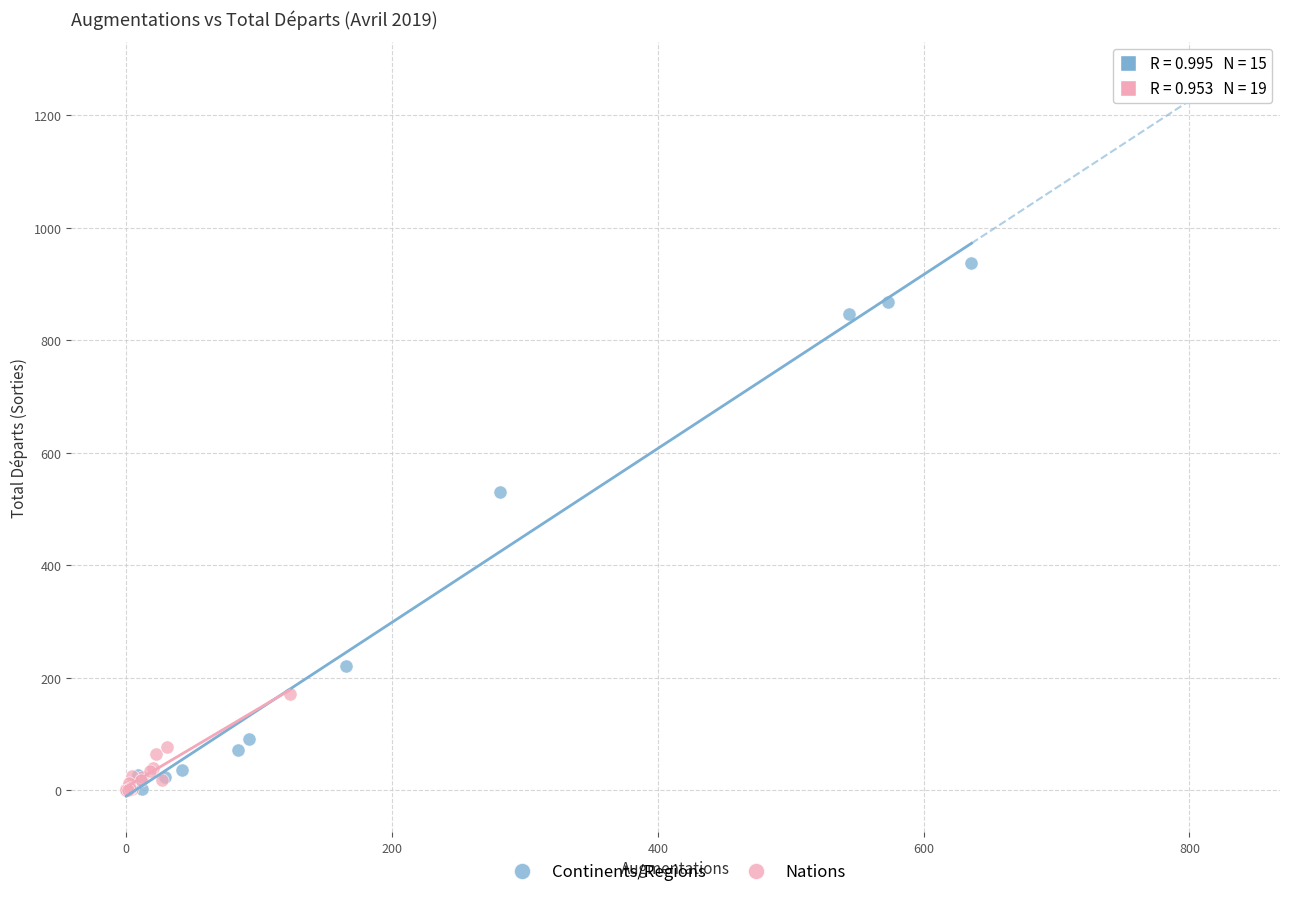

Which series contains the highest Y value?

Continents/Regions